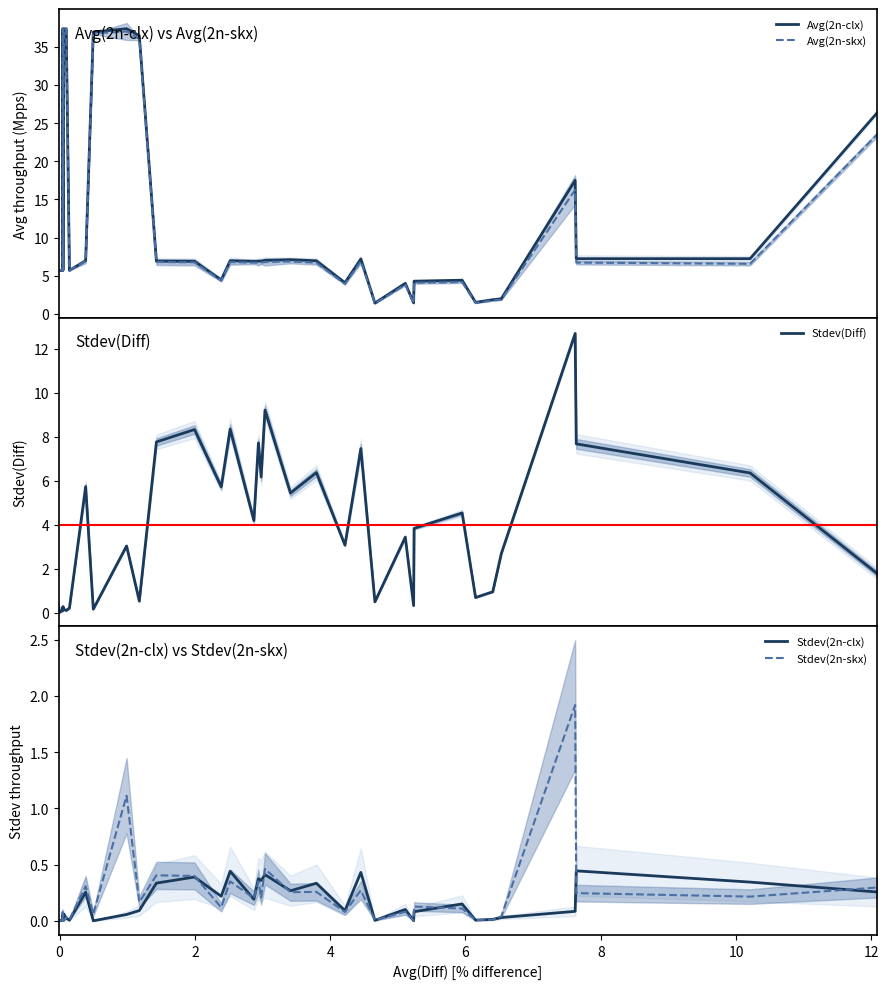

True or false: Avg(2n-clx) and Stdev(2n-skx) intersect in this chart.

False